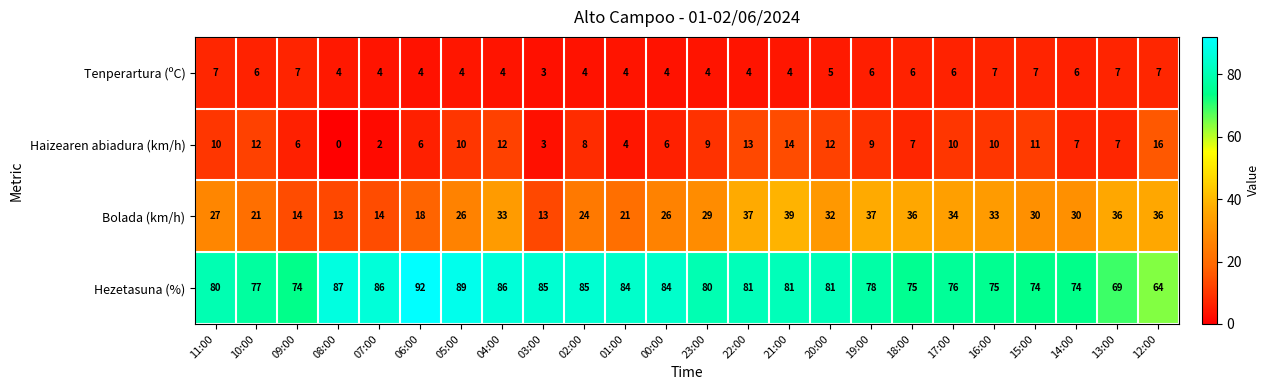

Where does the Hezetasuna (%) series first go above 81?

08:00